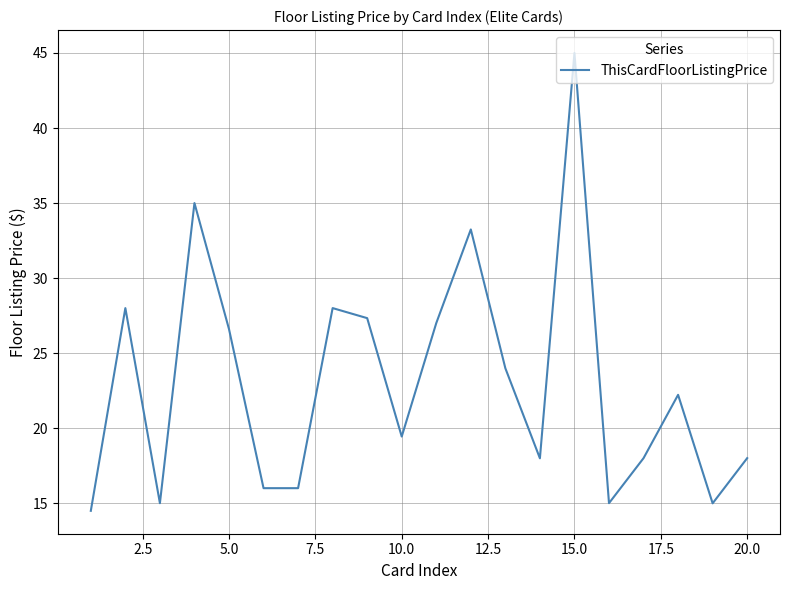

What is the greatest value displayed?

45.0